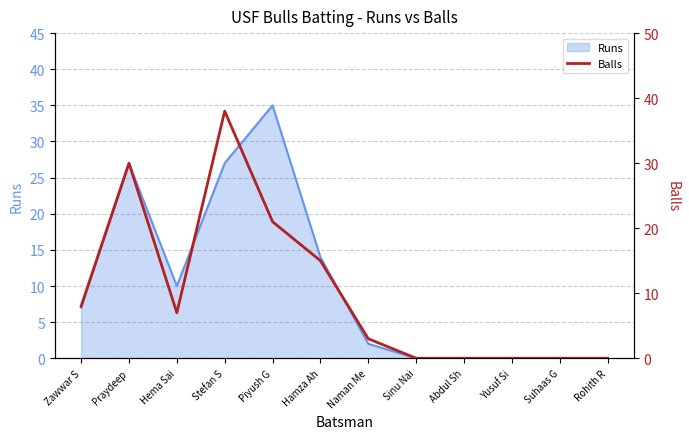

What position from the left is Yusuf Si?

10